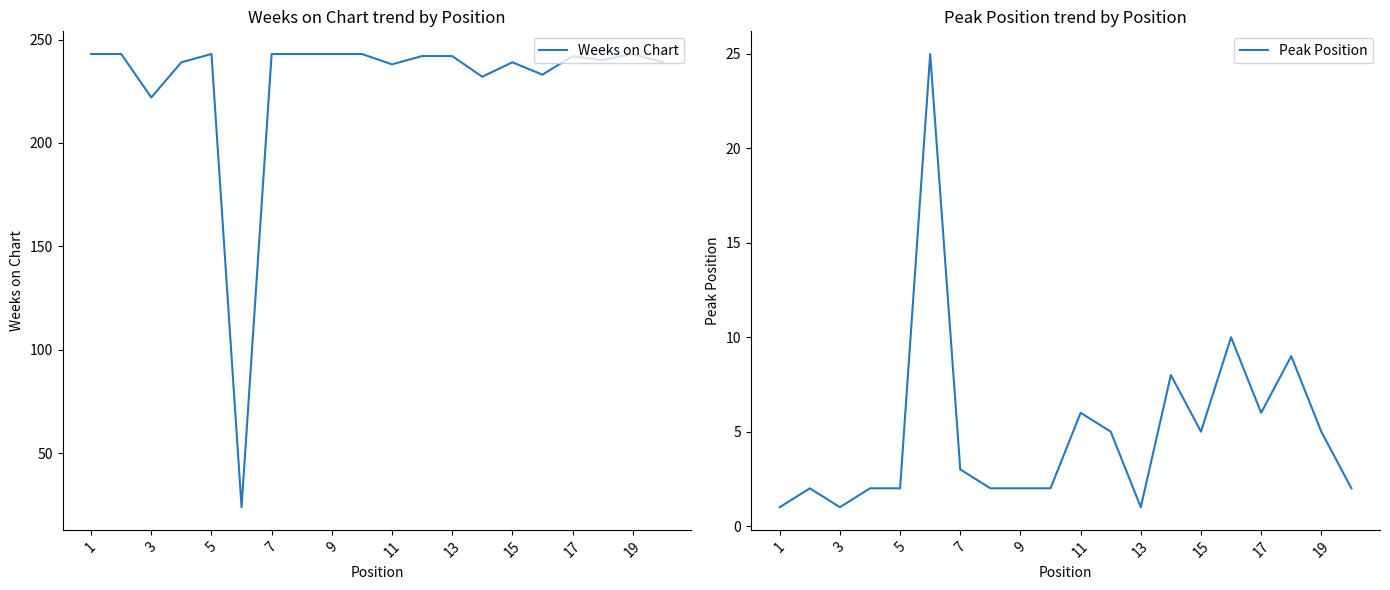

What is the difference between the highest and lowest values at 11?

1